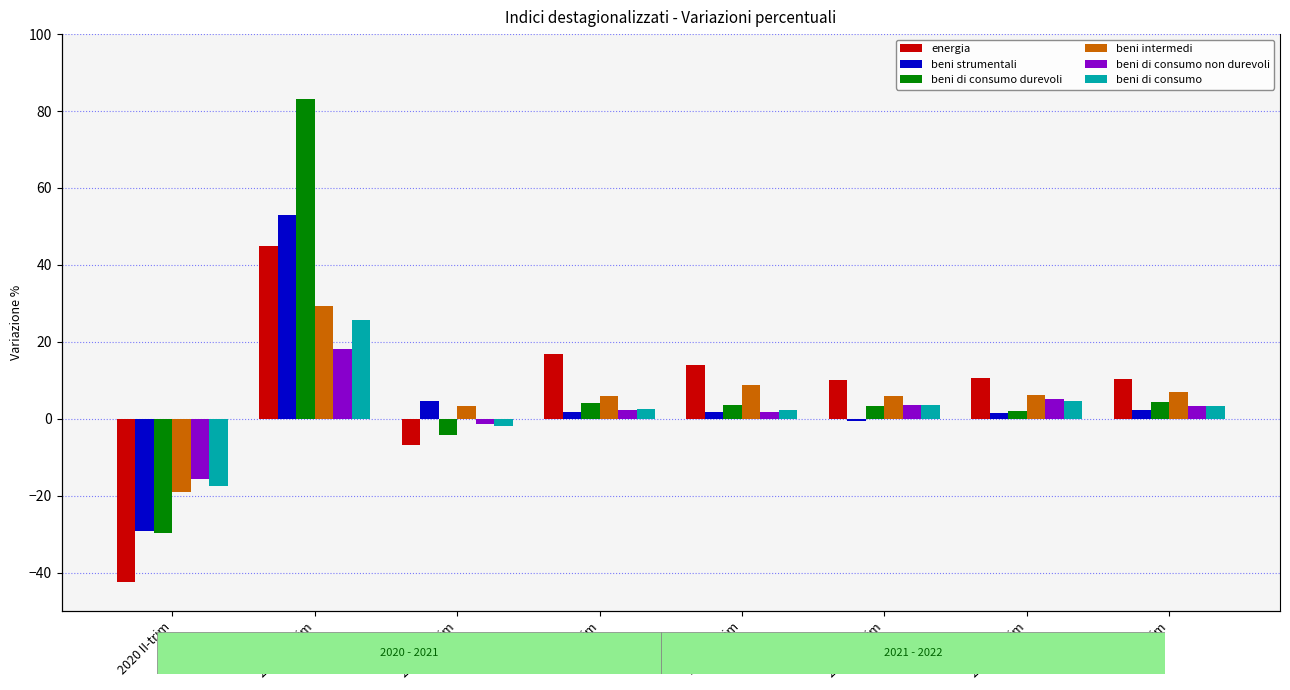

How many bars are there in total?

48